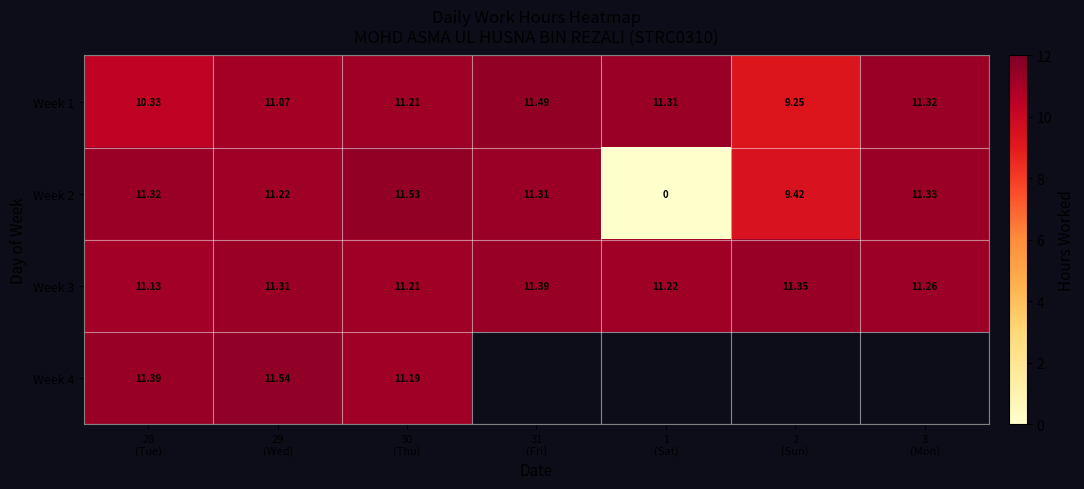

At which label does Week 1 first exceed 11?

29 (Wed)